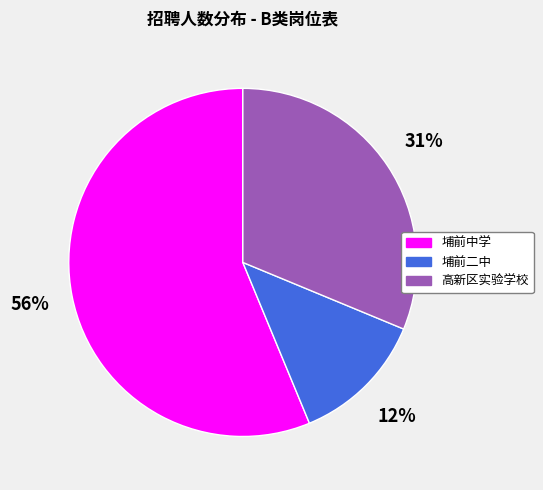

Between 埔前二中 and 埔前中学, which is larger?

埔前中学